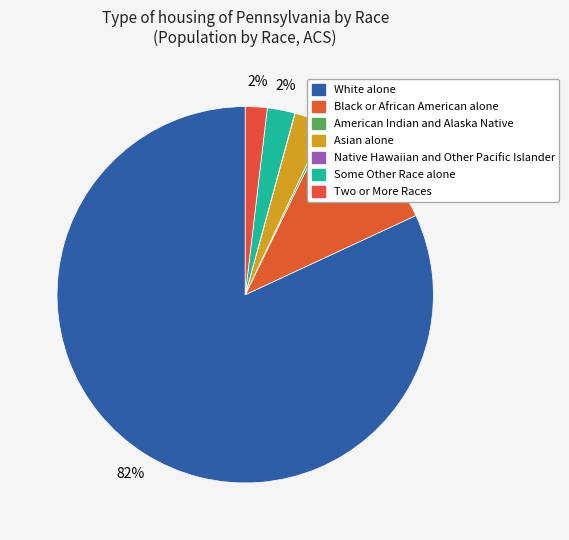

To the nearest percent, what is the average slice percentage?

14%